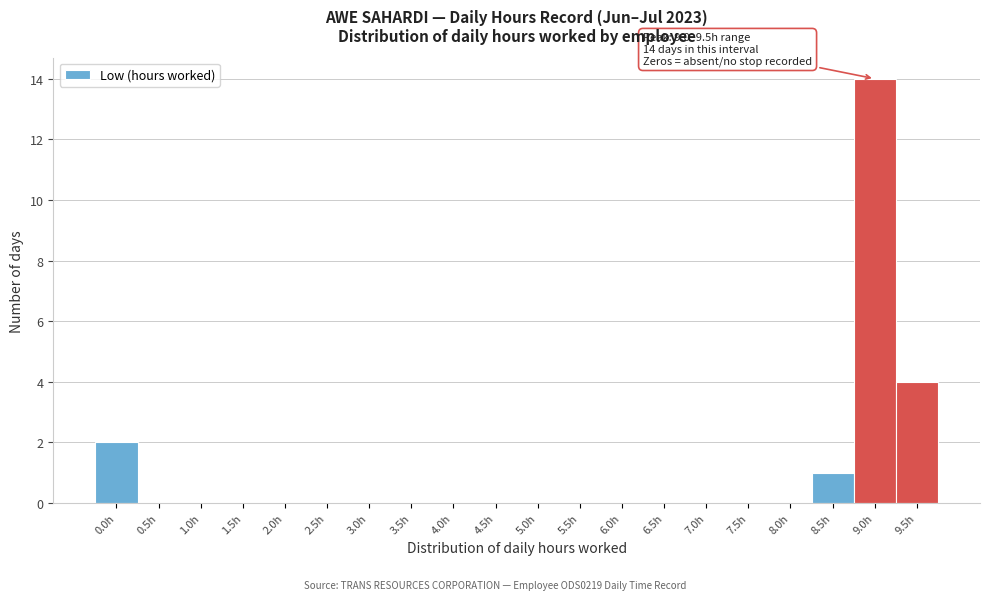

Reading left to right, list all the values displayed in this chart.

0.0h=2	0.5h=0	1.0h=0	1.5h=0	2.0h=0	2.5h=0	3.0h=0	3.5h=0	4.0h=0	4.5h=0	5.0h=0	5.5h=0	6.0h=0	6.5h=0	7.0h=0	7.5h=0	8.0h=0	8.5h=1	9.0h=14	9.5h=4